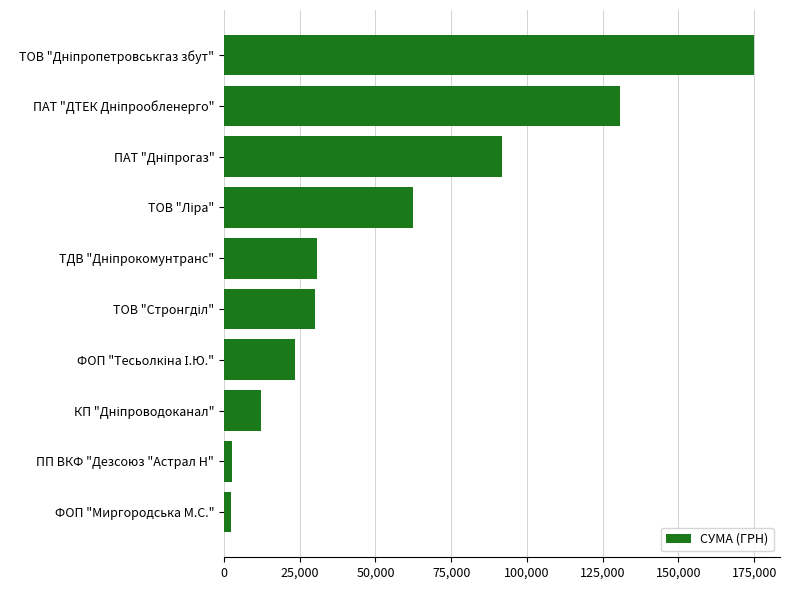

How many bars are there in total?

10